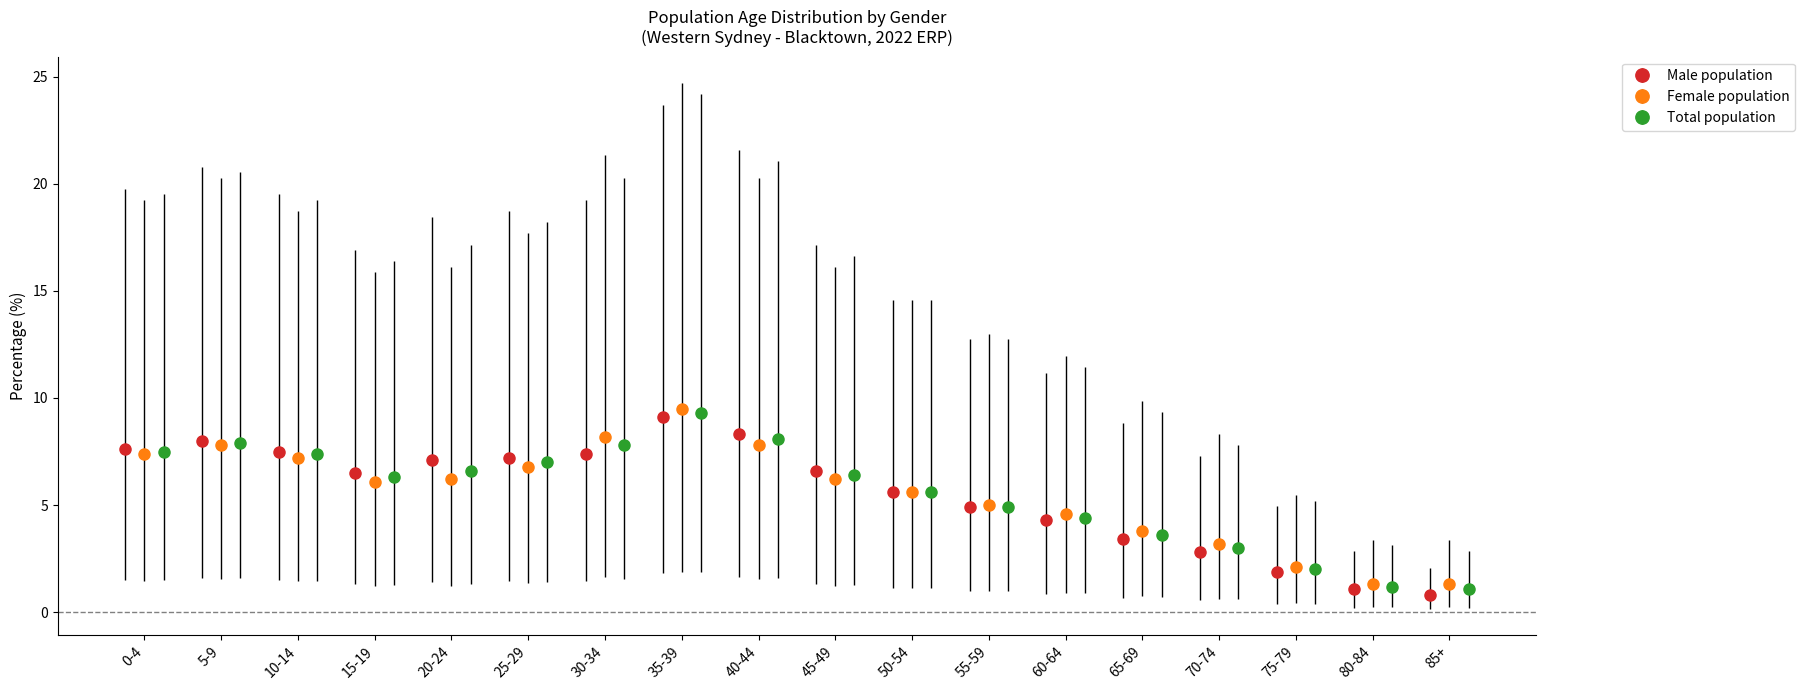

How many bars are there in each group?

3